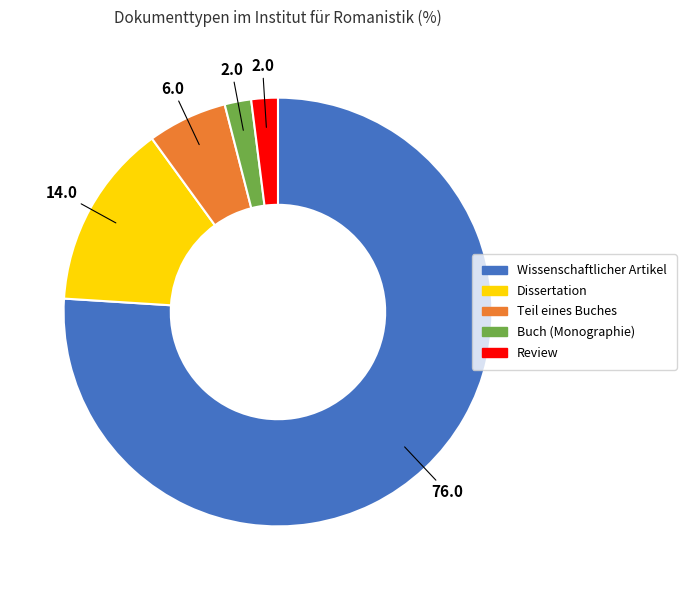

Count the number of slices in the pie.

5